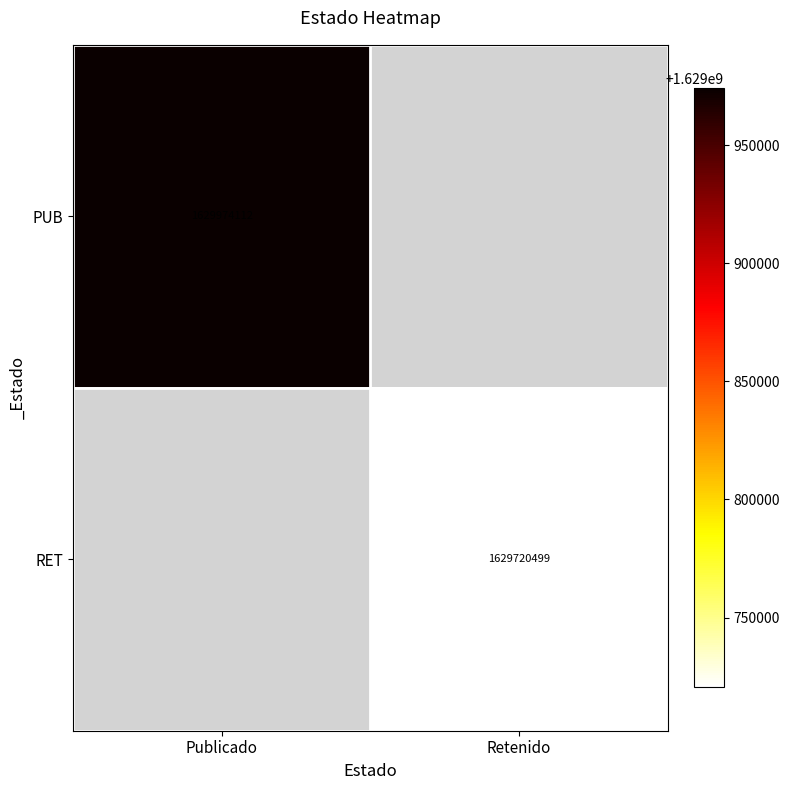

Between Retenido and Publicado, which is larger?

Publicado